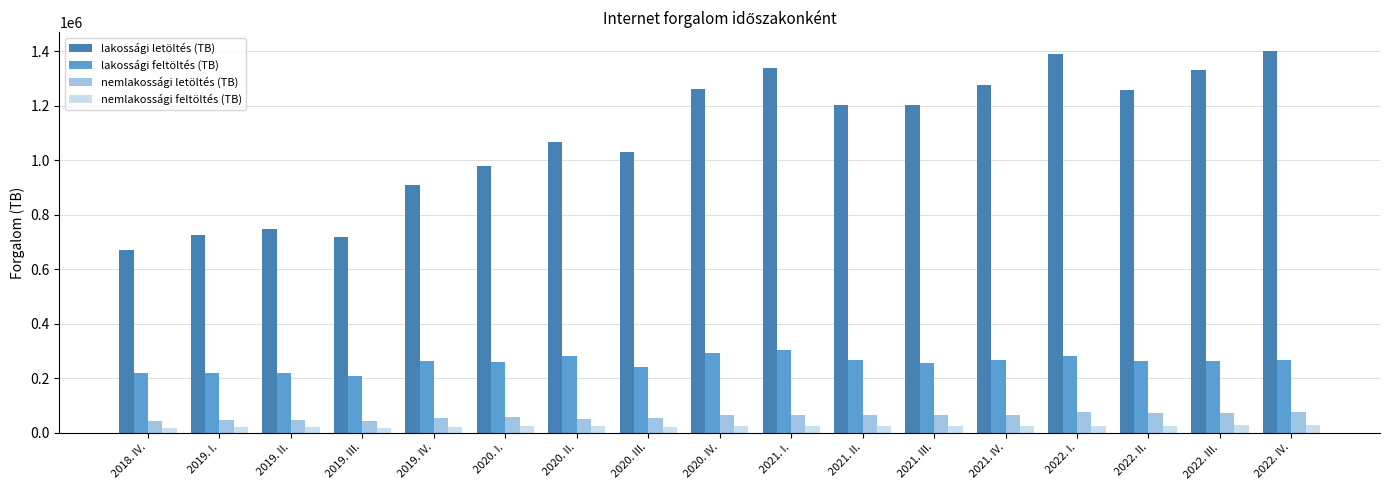

What is the average value of the nemlakossági letöltés (TB) series?

59444.6